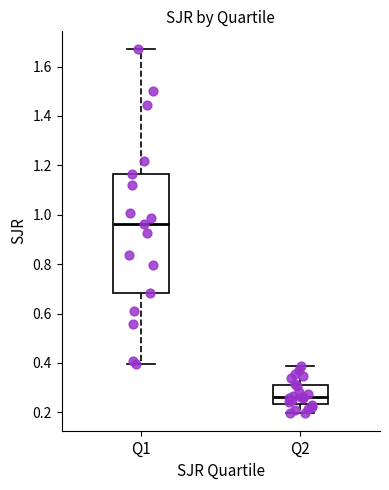

Which box's median line is the highest?

Q1